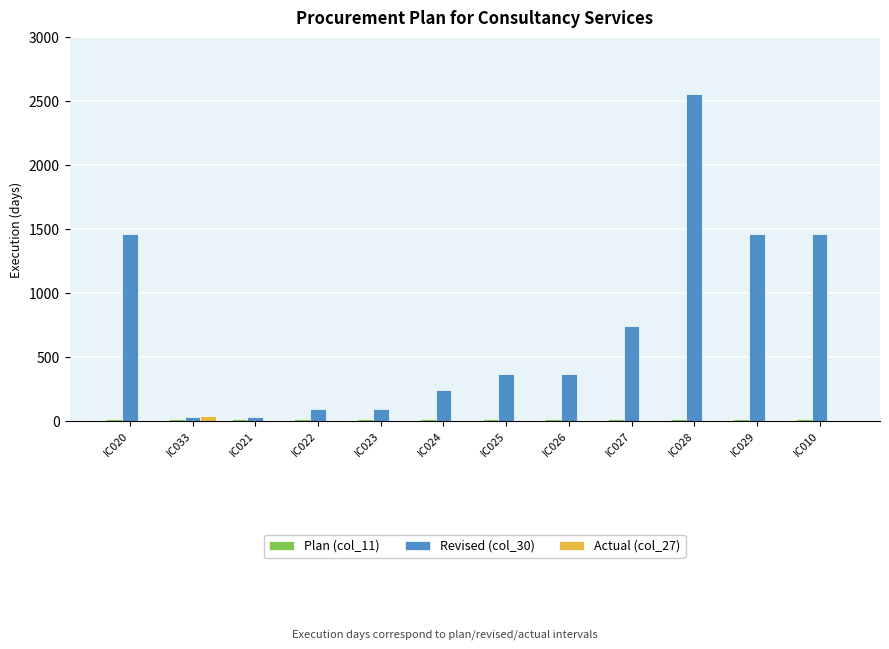

Is it true that Revised (col_30) equals 1464.0 at IC029?

True